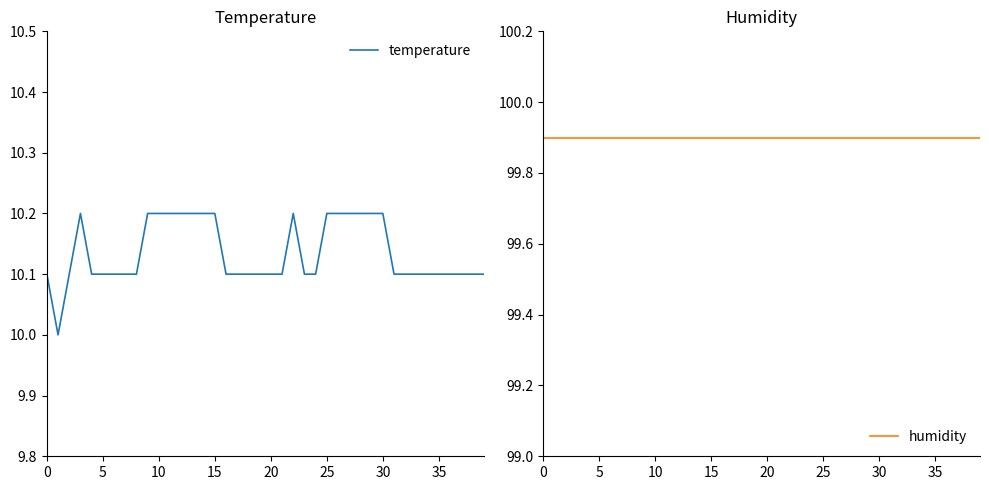

List the series in order of their peak value, lowest first.

temperature, humidity